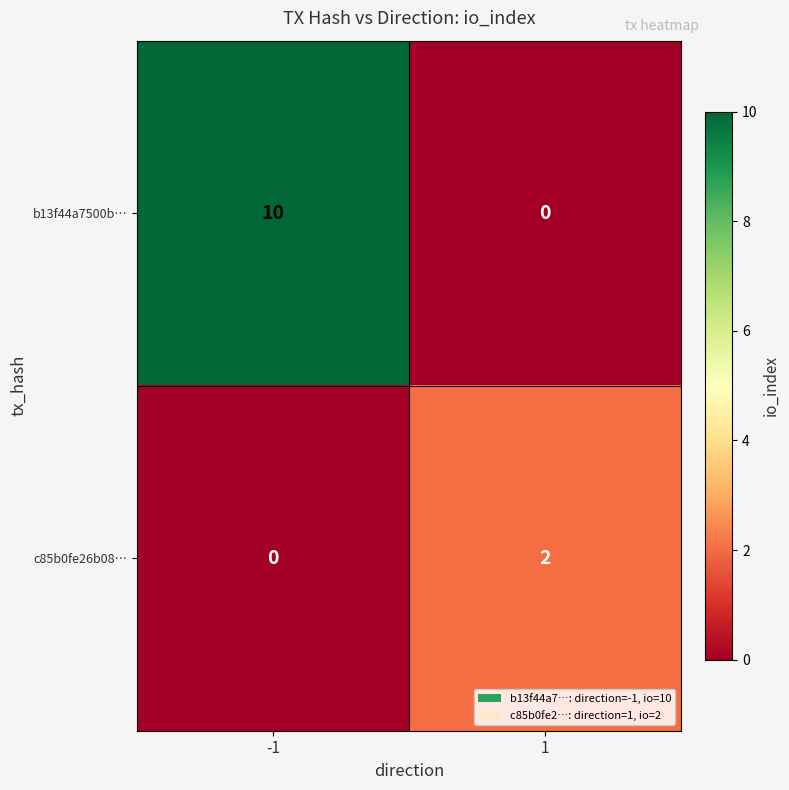

What is the difference between the b13f44a7500b… values at 1 and -1?

10